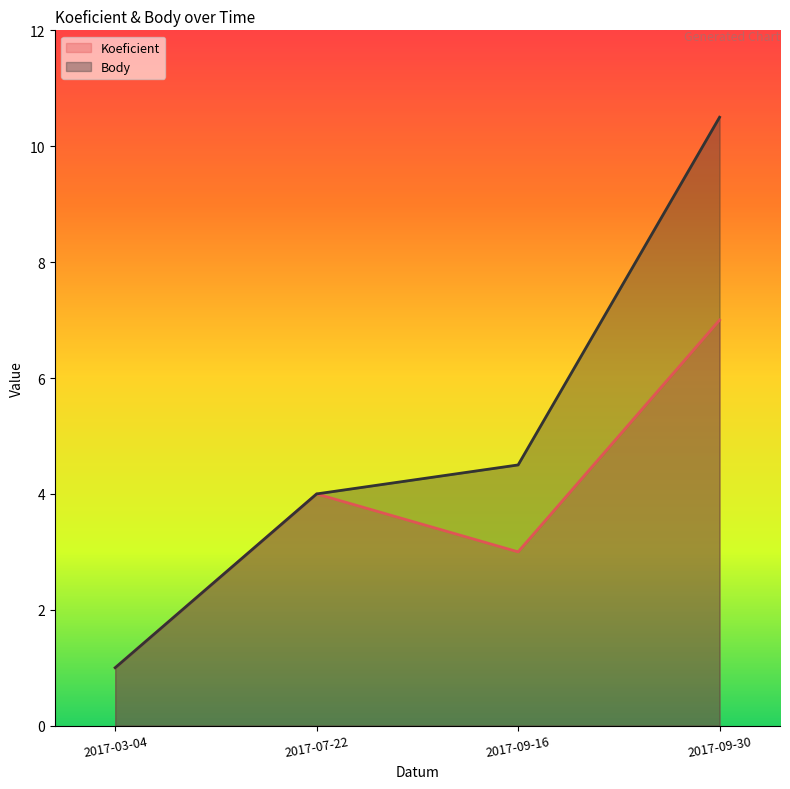

In Koeficient, how many points are higher than both neighbors (excluding endpoints)?

1